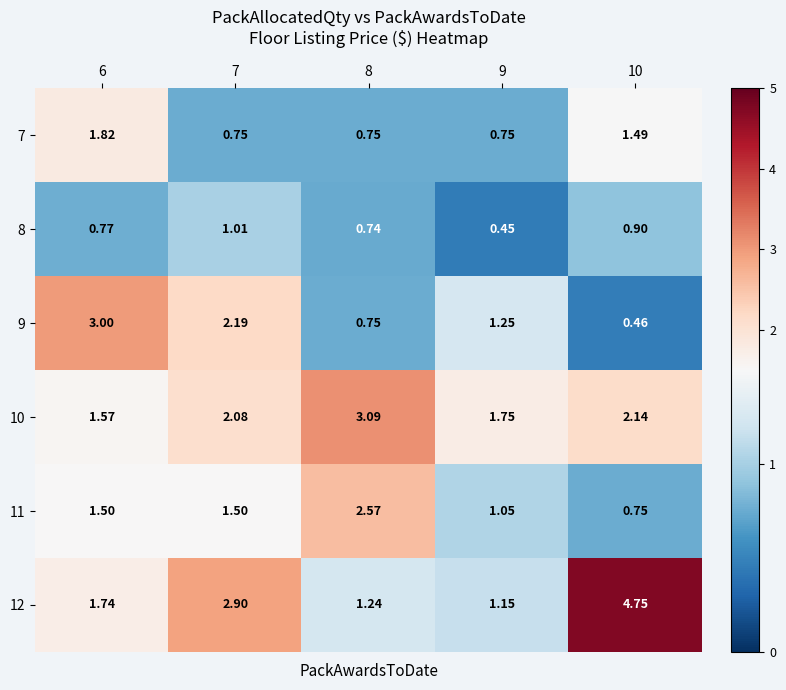

What is the difference between the highest and lowest values at 10?

4.3